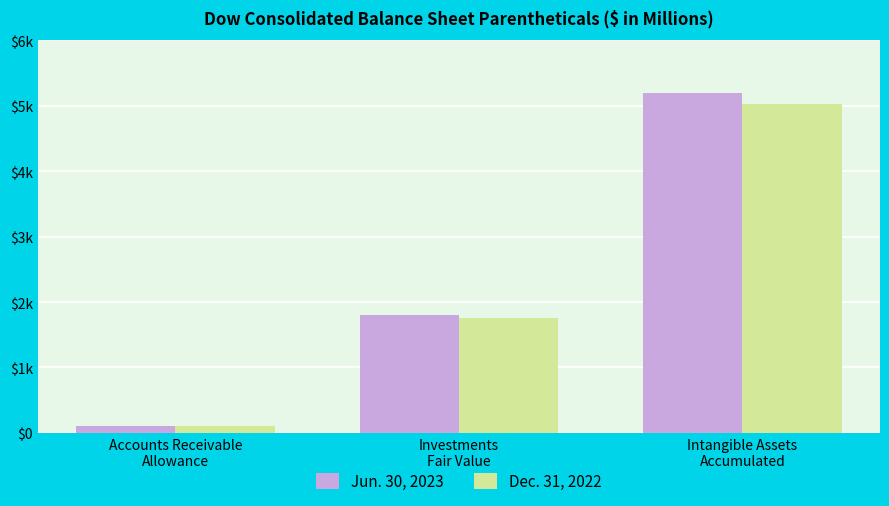

Which series has the largest total across all categories?

Jun. 30, 2023